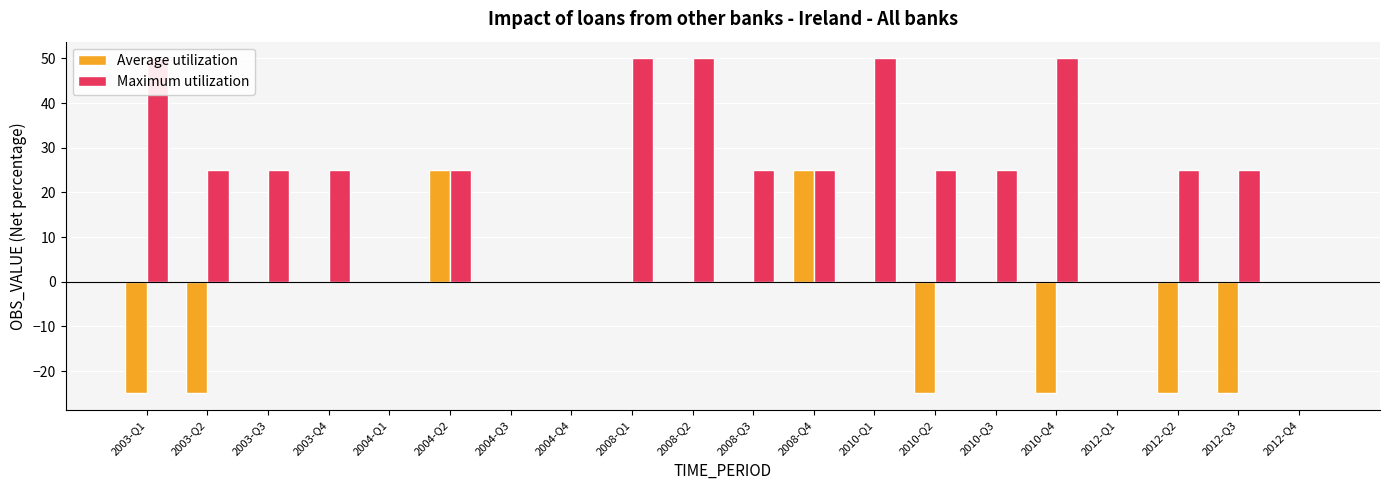

Reading left to right, extract all data points from this chart.

Average utilization: -25	-25	0	0	0	25	0	0	0	0	0	25	0	-25	0	-25	0	-25	-25	0
Maximum utilization: 50	25	25	25	0	25	0	0	50	50	25	25	50	25	25	50	0	25	25	0